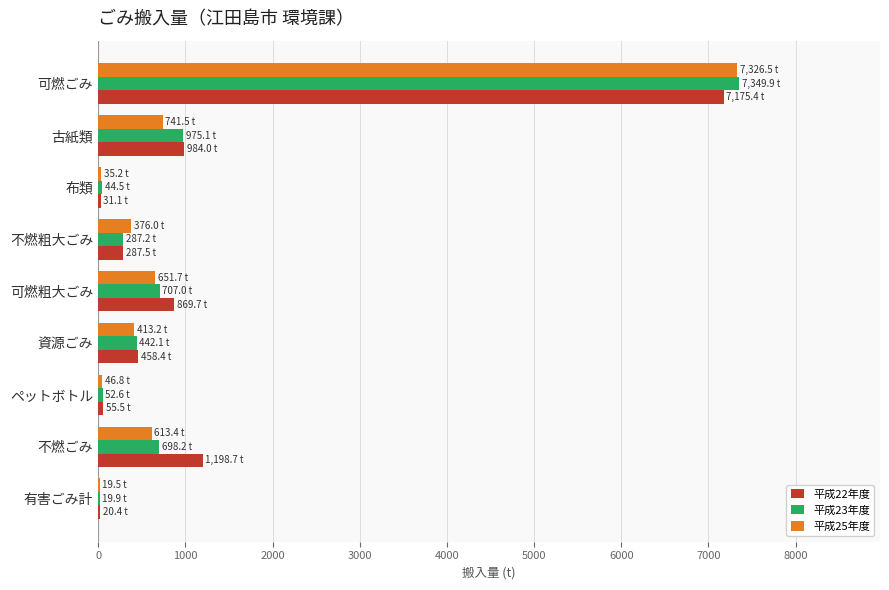

What is the sum of the 平成22年度 values at 古紙類 and 不燃粗大ごみ?

1271.5